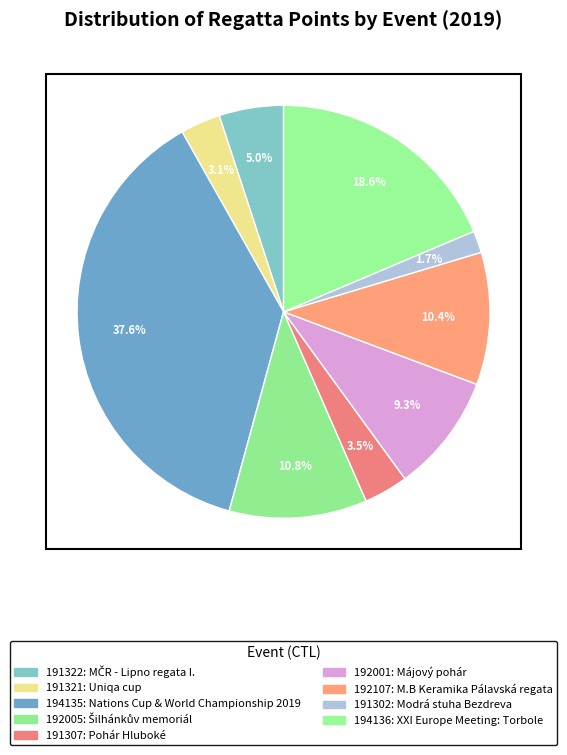

How many slices are in this pie chart?

9